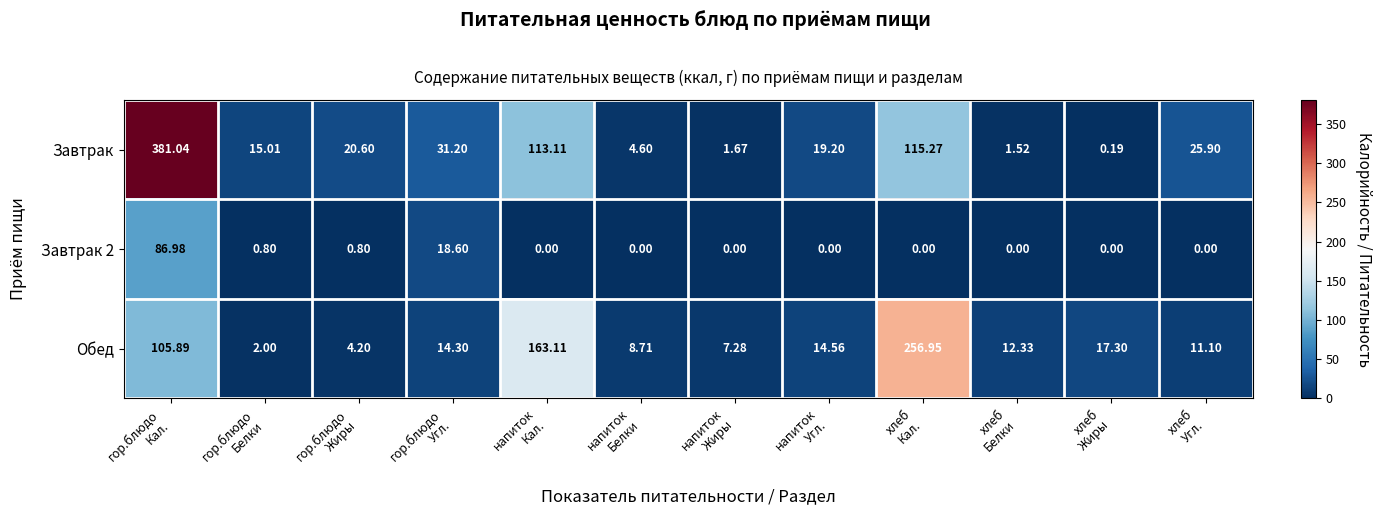

Which series has the widest spread of values?

Завтрак